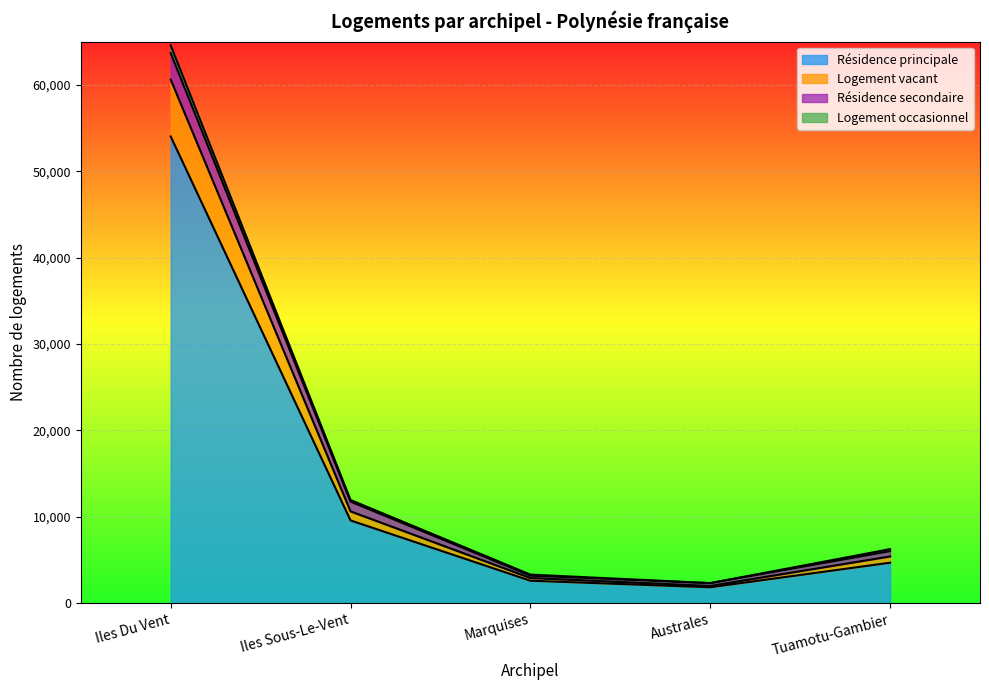

True or false: Logement occasionnel and Résidence secondaire cross at least once.

False